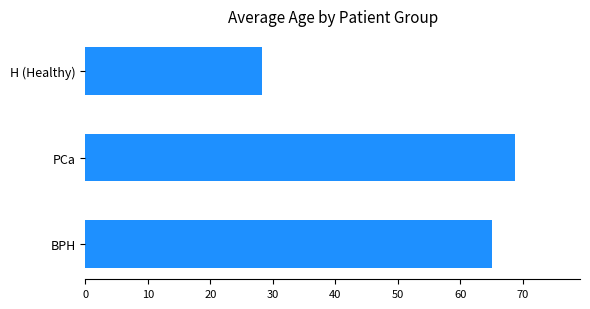

How many bars are there in total?

3